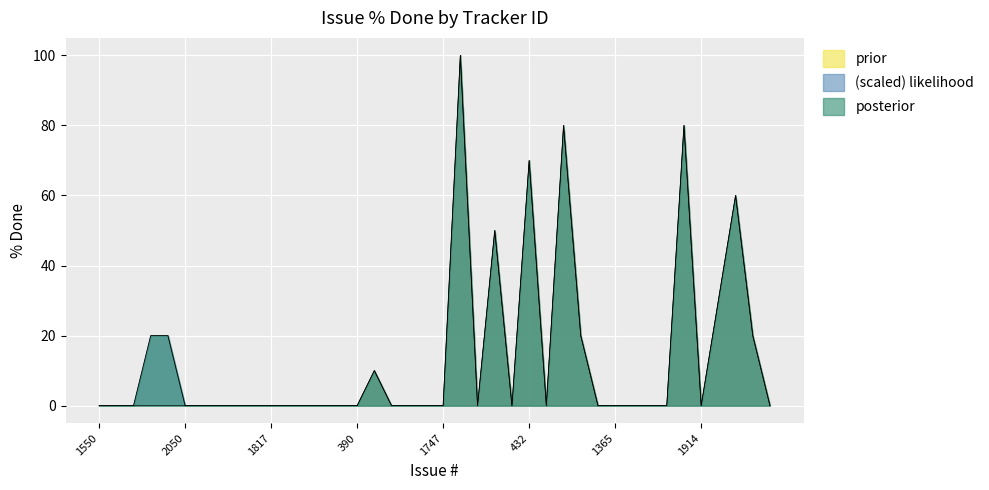

What is the total value across all series at 997?

40